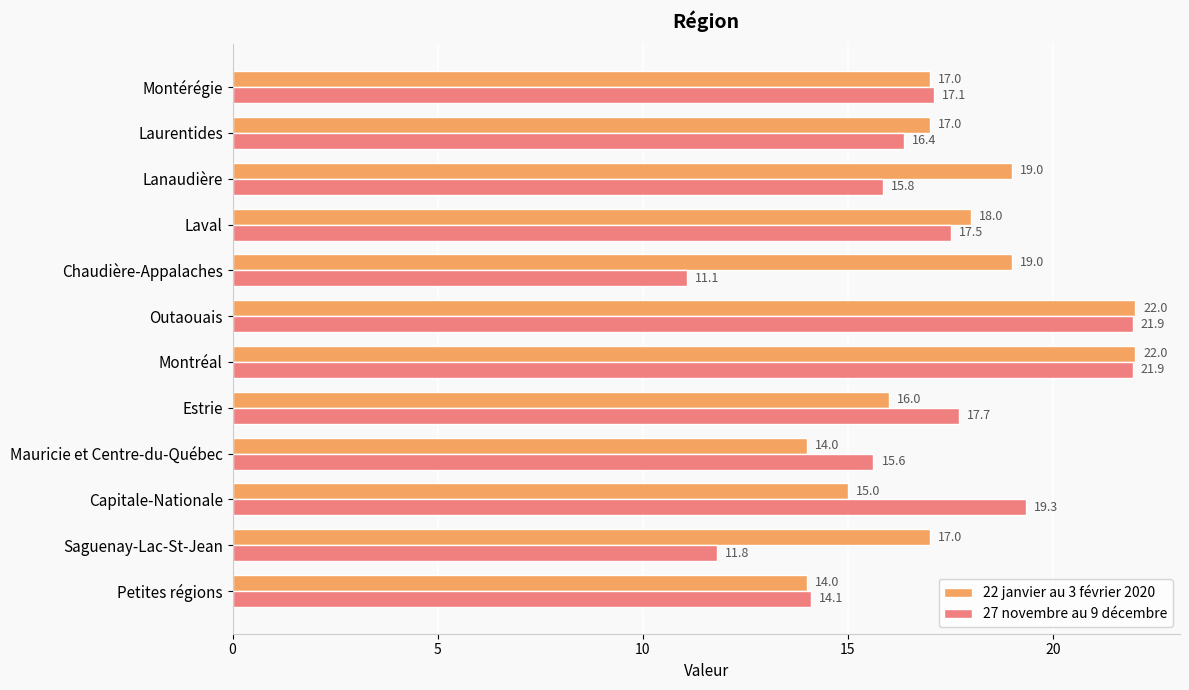

Where is 22 janvier au 3 février 2020 nearest to the value 18?

Laval